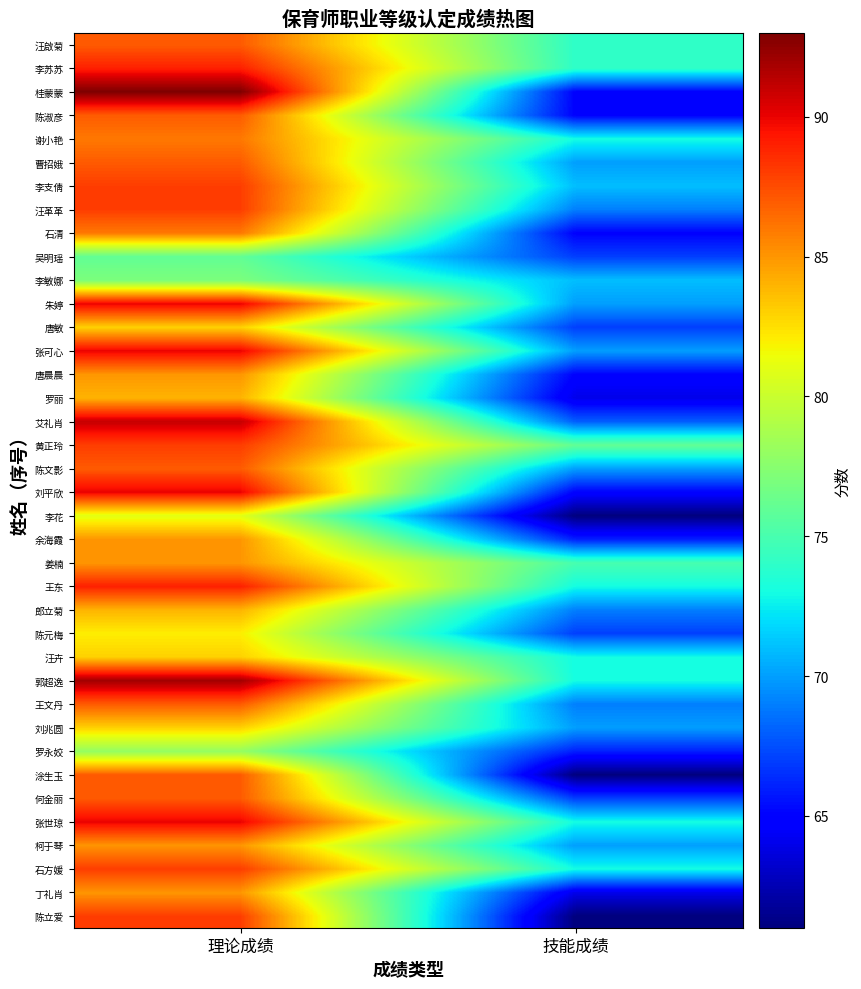

Which series changed the most between 理论成绩 and 技能成绩?

桂蒙蒙